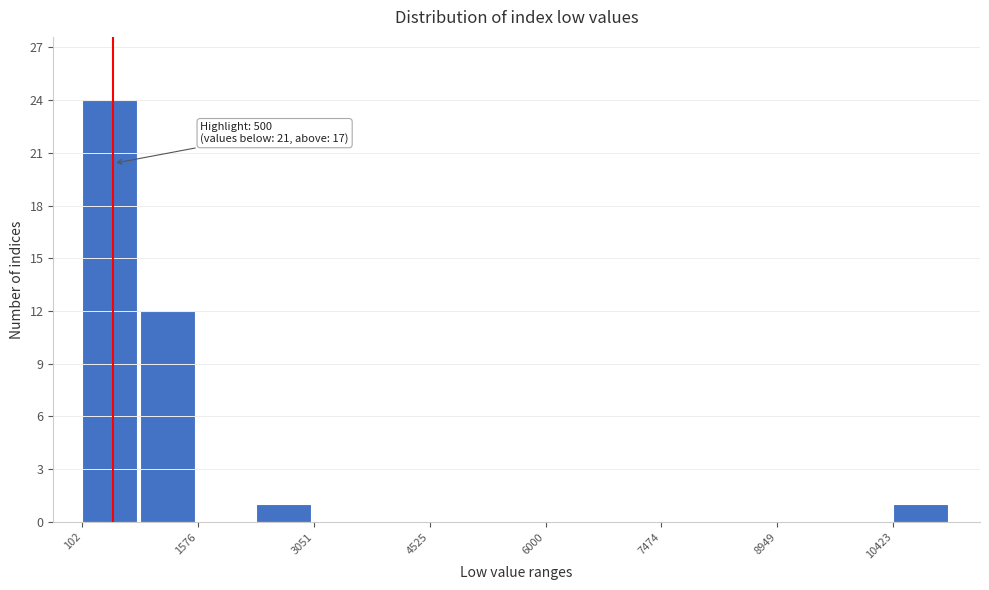

Read against the x-axis, roughly where is the centre of the tallest bar?

400